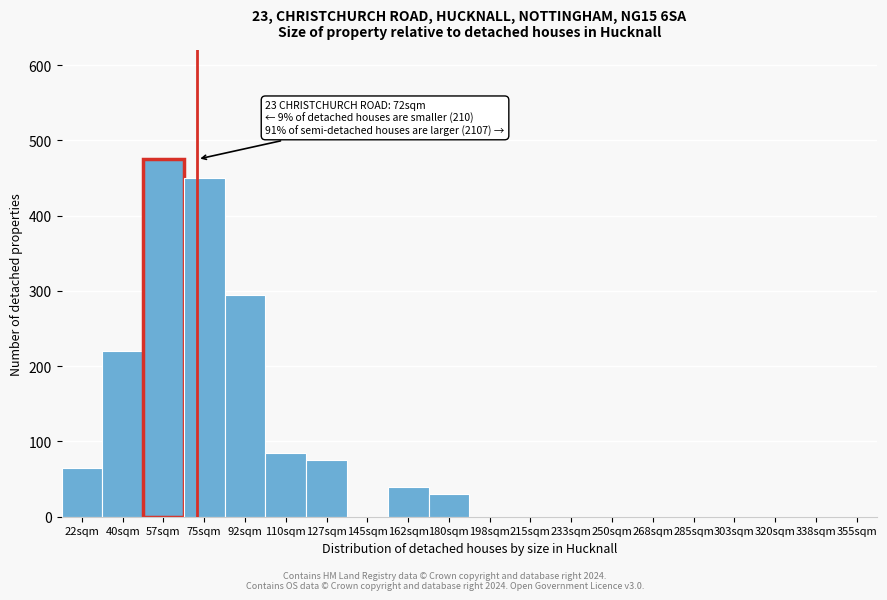

Reading left to right, list all the values displayed in this chart.

22sqm=65	40sqm=220	57sqm=475	75sqm=450	92sqm=295	110sqm=85	127sqm=75	145sqm=0	162sqm=40	180sqm=30	198sqm=0	215sqm=0	233sqm=0	250sqm=0	268sqm=0	285sqm=0	303sqm=0	320sqm=0	338sqm=0	355sqm=0